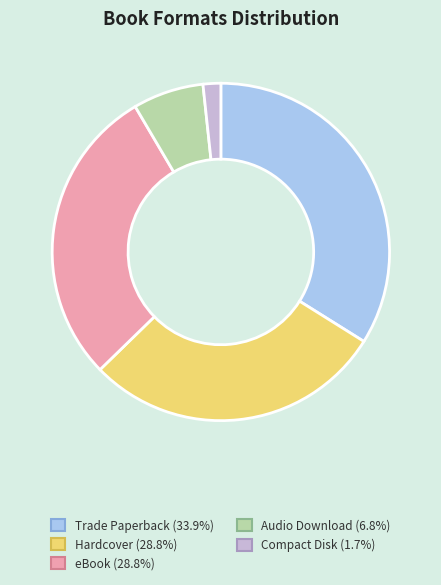

Is there a majority slice in this chart?

No